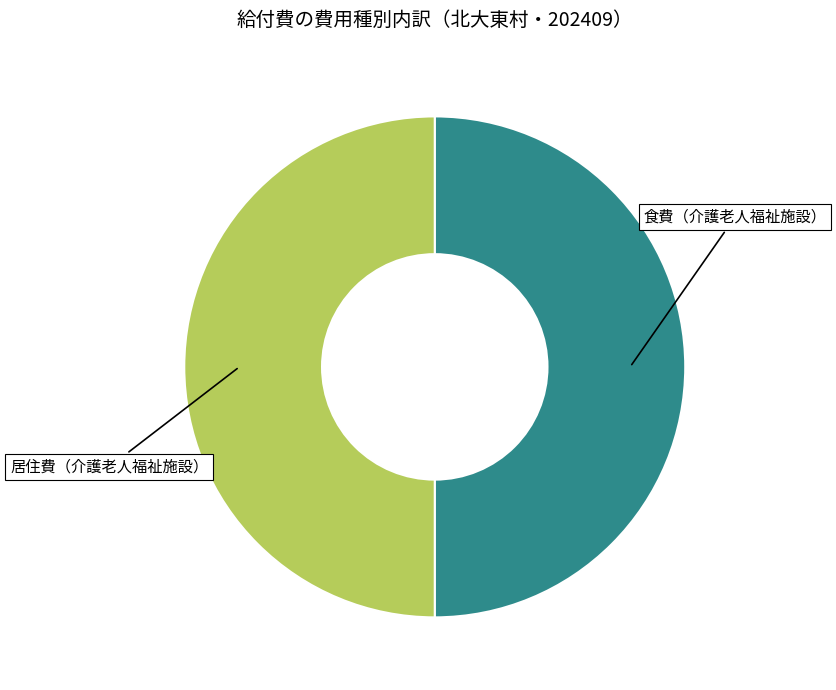

How many segments does this pie chart have?

2